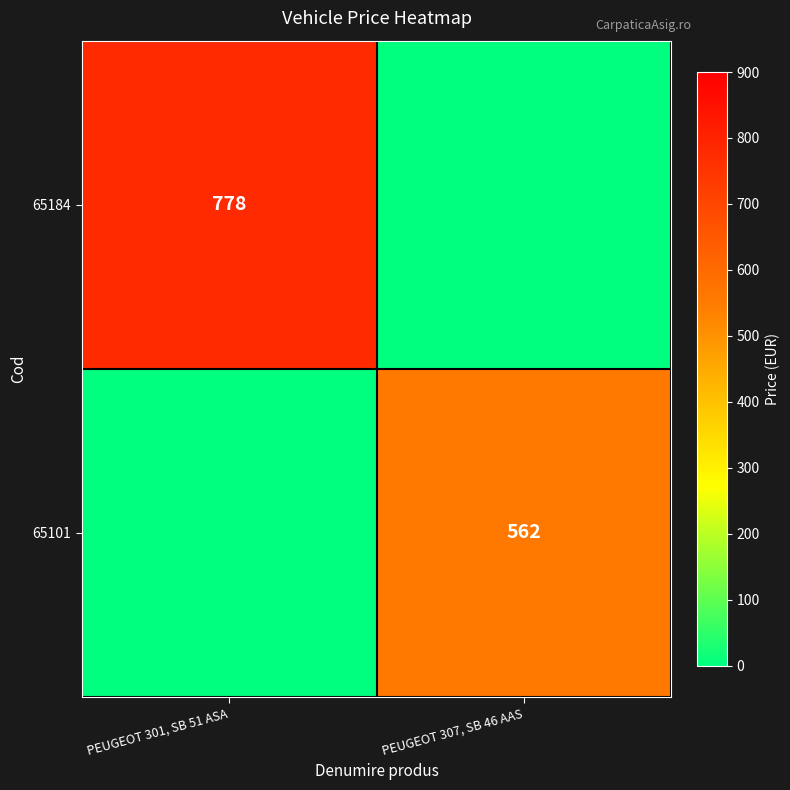

At which category is the sum across all series the highest?

PEUGEOT 301, SB 51 ASA